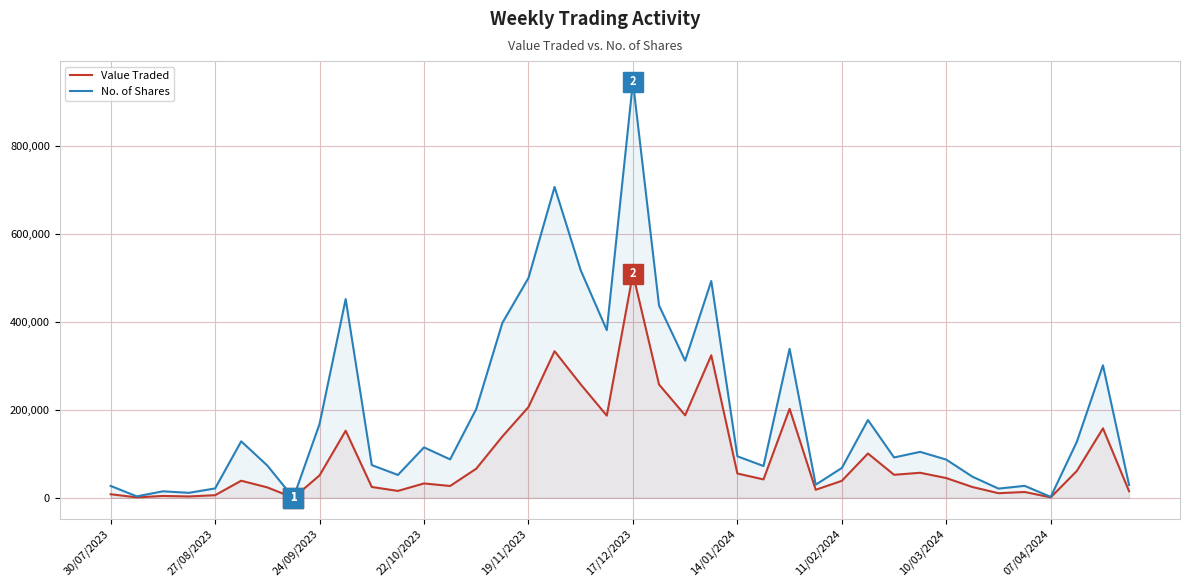

The value of Value Traded at 13 is 8759. True or false?

False